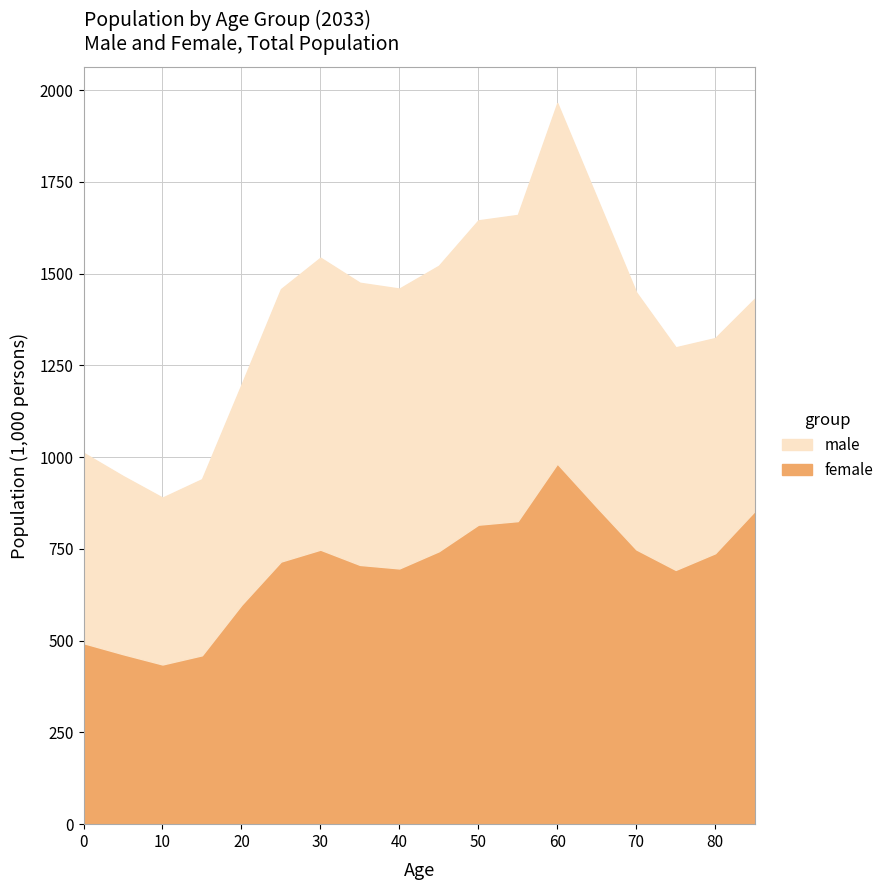

How many interior local valleys does the female series have?

3